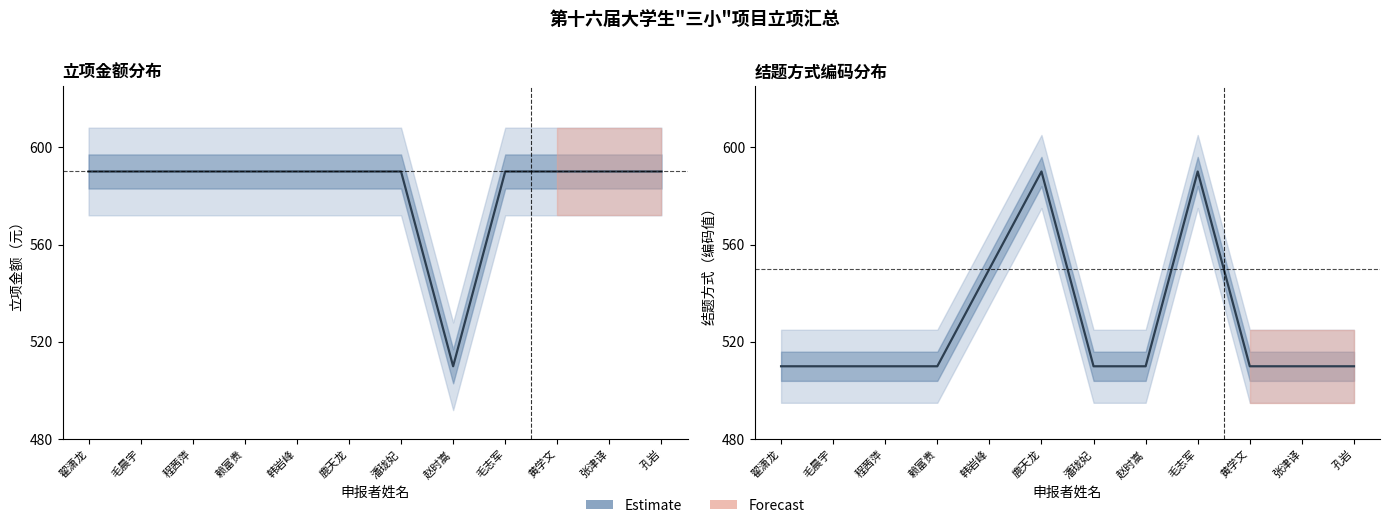

Reading left to right, extract all data points from this chart.

立项金额（元）: 翟潇龙=590	毛晨宇=590	程茜萍=590	赖富贵=590	韩岩峰=590	鹿天龙=590	潘珑妃=590	赵时嵩=510	毛志军=590	黄学文=590	张津译=590	孔岩=590
结题方式（编码）: 翟潇龙=510	毛晨宇=510	程茜萍=510	赖富贵=510	韩岩峰=550	鹿天龙=590	潘珑妃=510	赵时嵩=510	毛志军=590	黄学文=510	张津译=510	孔岩=510